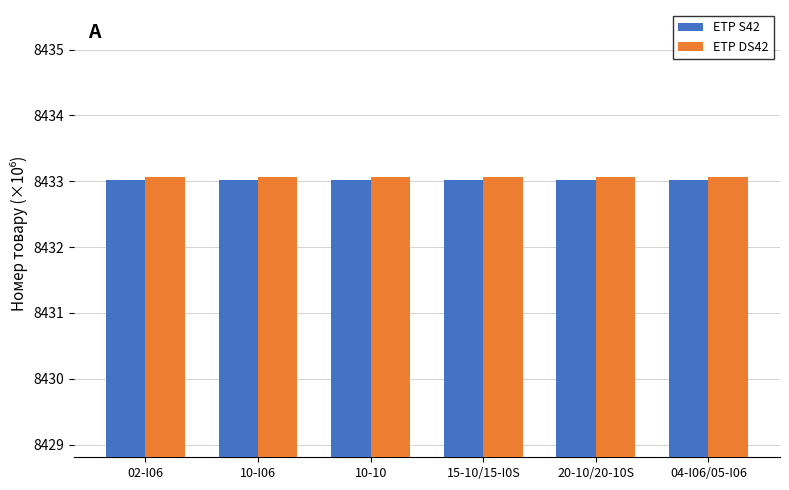

What is the smallest value displayed?

8433.0